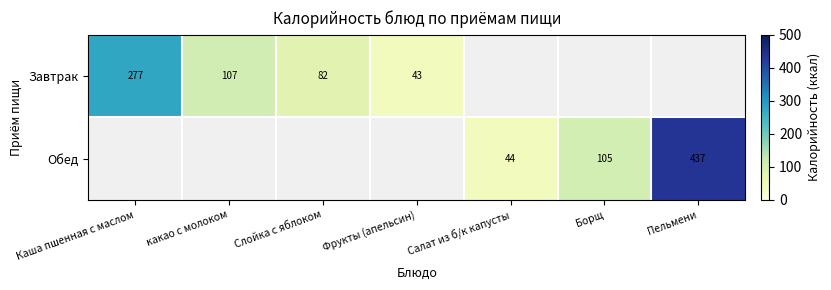

What is the sum of the Обед values at Пельмени and Салат из б/к капусты?

481